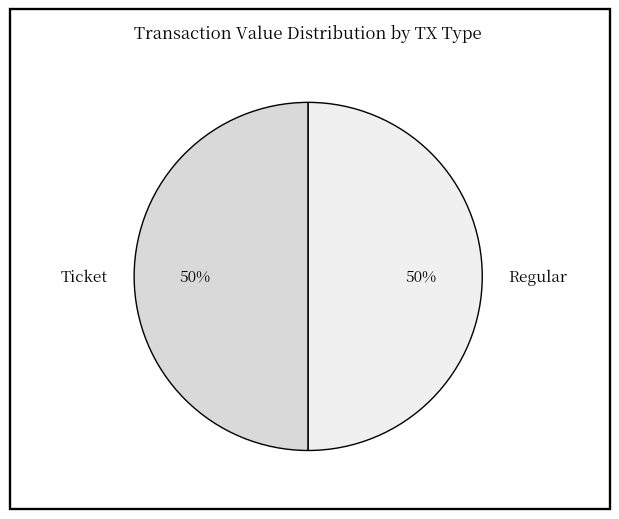

Approximately how many times larger is the value at Ticket compared to Regular?

1.0